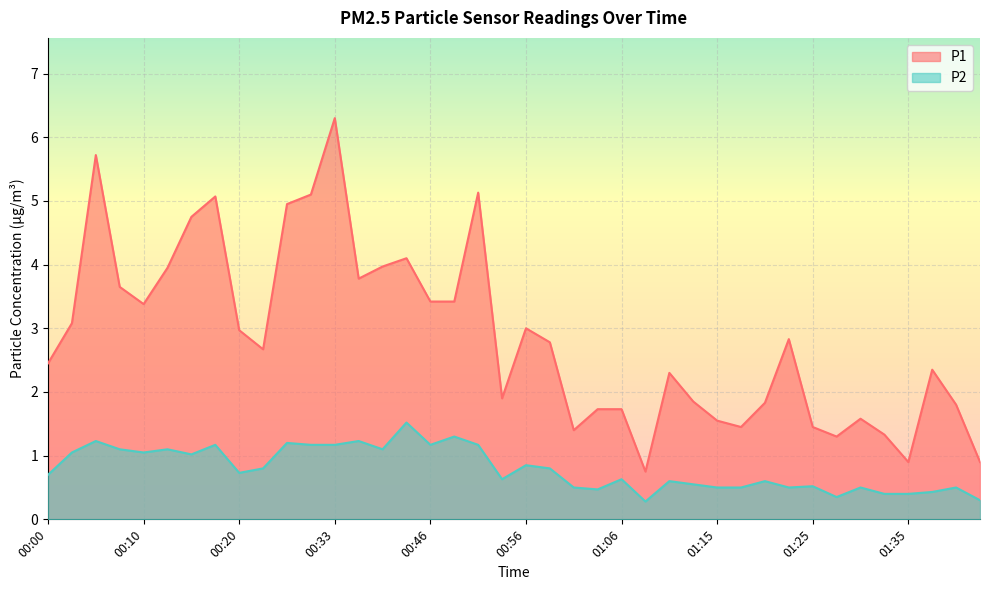

Reading right to left, extract all data points from this chart.

P1: 01:42=0.9	01:40=1.8	01:37=2.4	01:35=0.9	01:32=1.3	01:30=1.6	01:28=1.3	01:25=1.4	01:23=2.8	01:20=1.8	01:18=1.4	01:15=1.6	01:13=1.9	01:10=2.3	01:08=0.8	01:06=1.7	01:03=1.7	01:01=1.4	00:58=2.8	00:56=3.0	00:53=1.9	00:51=5.1	00:48=3.4	00:46=3.4	00:40=4.1	00:38=4.0	00:35=3.8	00:33=6.3	00:28=5.1	00:25=5.0	00:23=2.7	00:20=3.0	00:18=5.1	00:15=4.8	00:12=4.0	00:10=3.4	00:07=3.6	00:05=5.7	00:02=3.1	00:00=2.5
P2: 01:42=0.3	01:40=0.5	01:37=0.4	01:35=0.4	01:32=0.4	01:30=0.5	01:28=0.3	01:25=0.5	01:23=0.5	01:20=0.6	01:18=0.5	01:15=0.5	01:13=0.6	01:10=0.6	01:08=0.3	01:06=0.6	01:03=0.5	01:01=0.5	00:58=0.8	00:56=0.8	00:53=0.6	00:51=1.2	00:48=1.3	00:46=1.2	00:40=1.5	00:38=1.1	00:35=1.2	00:33=1.2	00:28=1.2	00:25=1.2	00:23=0.8	00:20=0.7	00:18=1.2	00:15=1.0	00:12=1.1	00:10=1.1	00:07=1.1	00:05=1.2	00:02=1.1	00:00=0.7